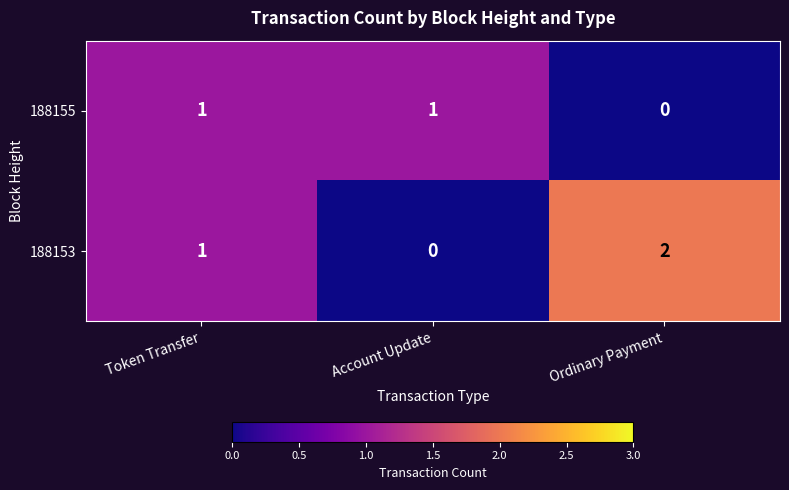

Between Account Update and Ordinary Payment, which series saw the biggest shift?

188153